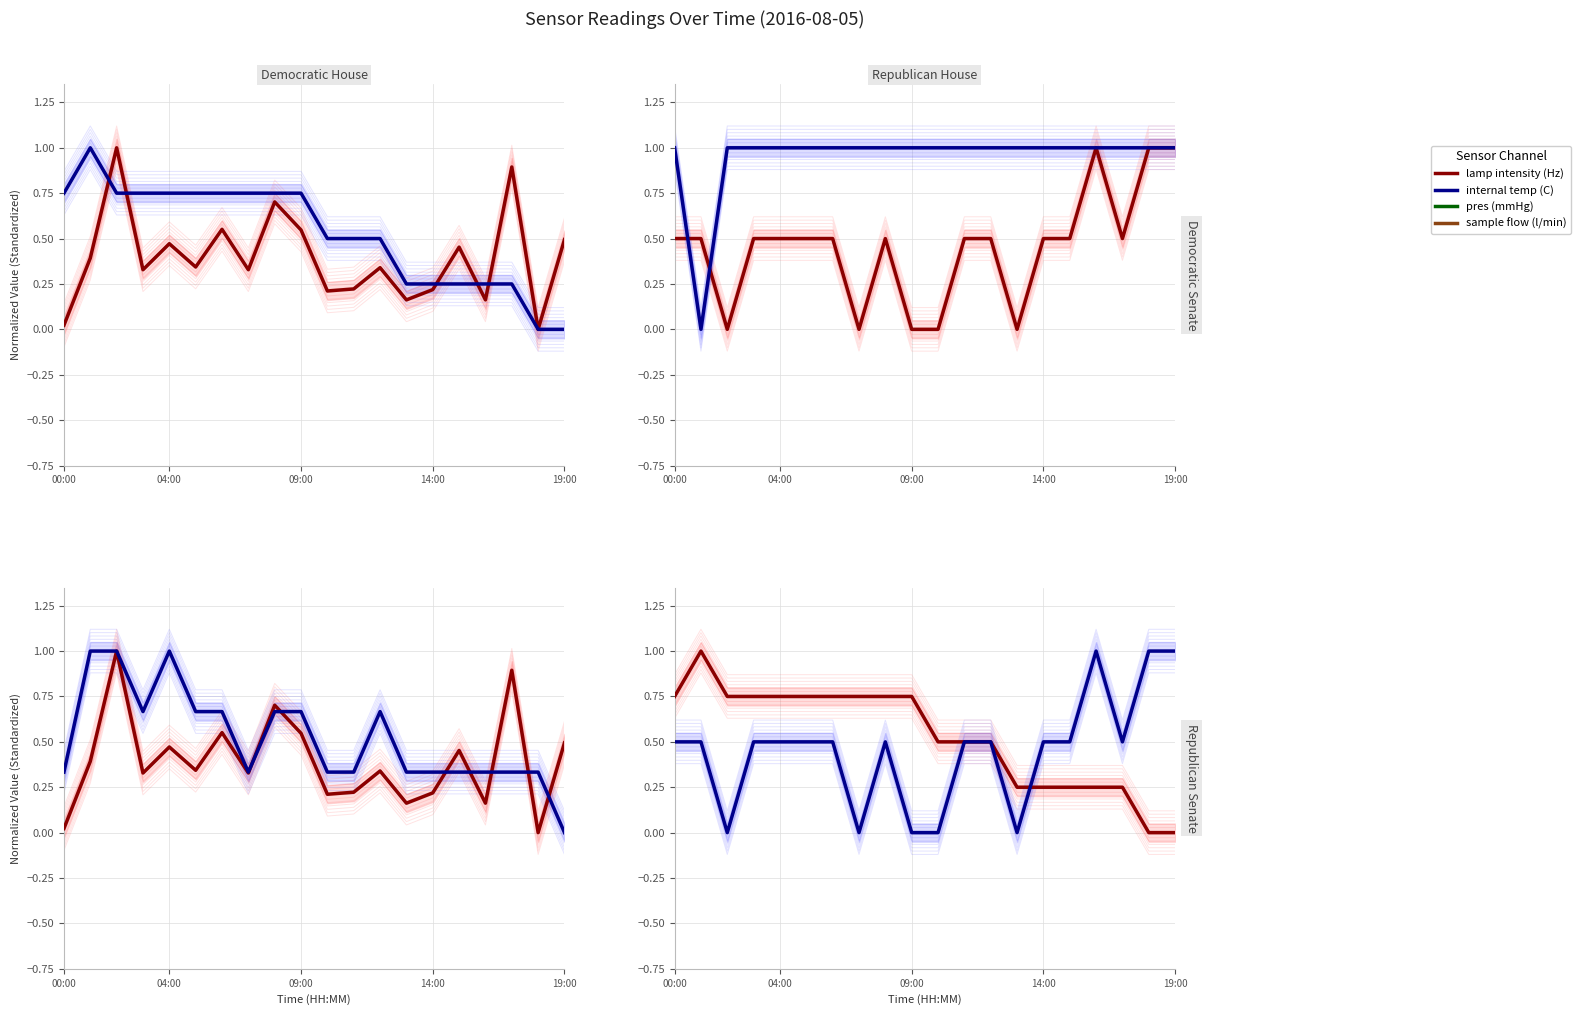

The value of pres (mmHg) at 19 is 1.5. True or false?

False